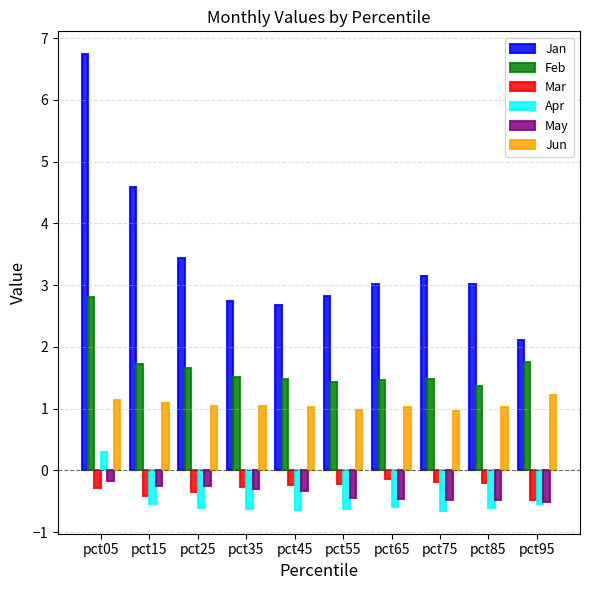

What is the difference between the second highest and minimum values in the Feb series?

0.4